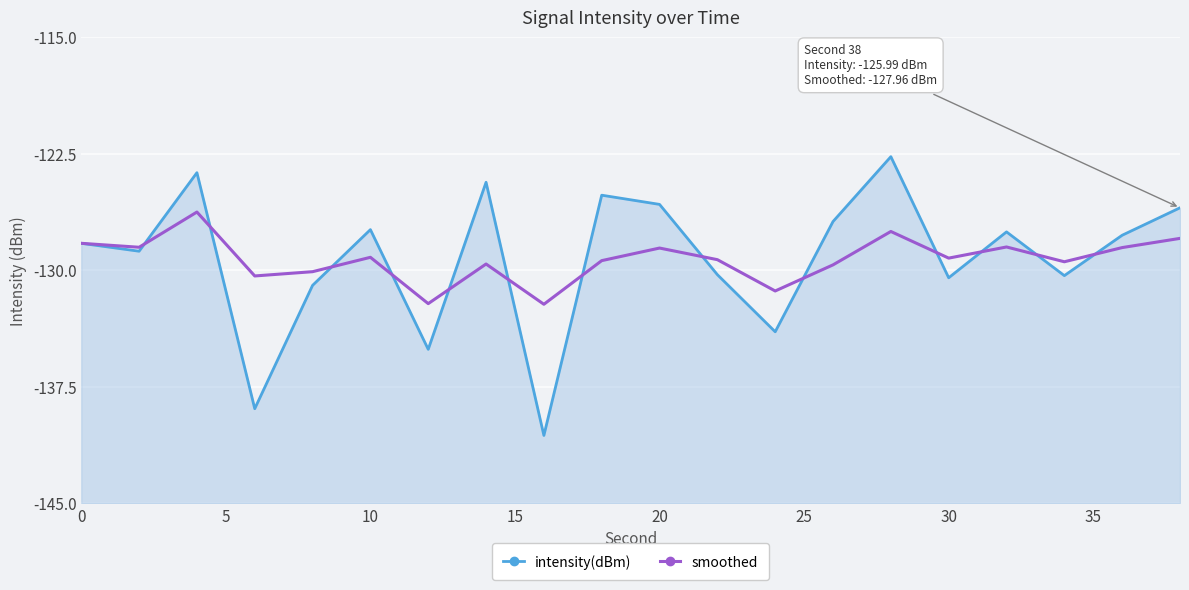

Reading left to right, what are all the values shown in this chart?

intensity(dBm): -128.3	-128.8	-123.7	-138.9	-131.0	-127.4	-135.1	-124.3	-140.6	-125.2	-125.8	-130.3	-134.0	-126.9	-122.7	-130.5	-127.5	-130.4	-127.8	-126.0
smoothed: -128.3	-128.5	-126.3	-130.4	-130.1	-129.2	-132.2	-129.6	-132.2	-129.4	-128.6	-129.3	-131.3	-129.7	-127.5	-129.2	-128.5	-129.5	-128.5	-128.0